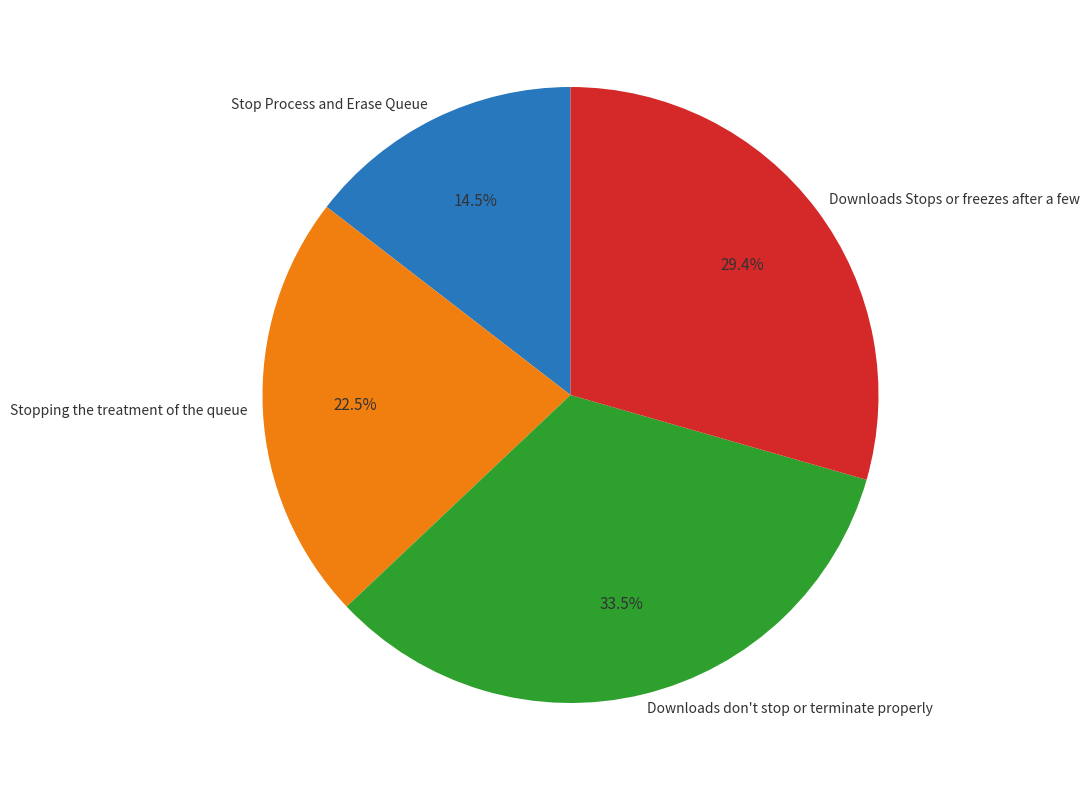

To the nearest percent, what percentage of the pie is Downloads Stops or freezes after a few?

29%